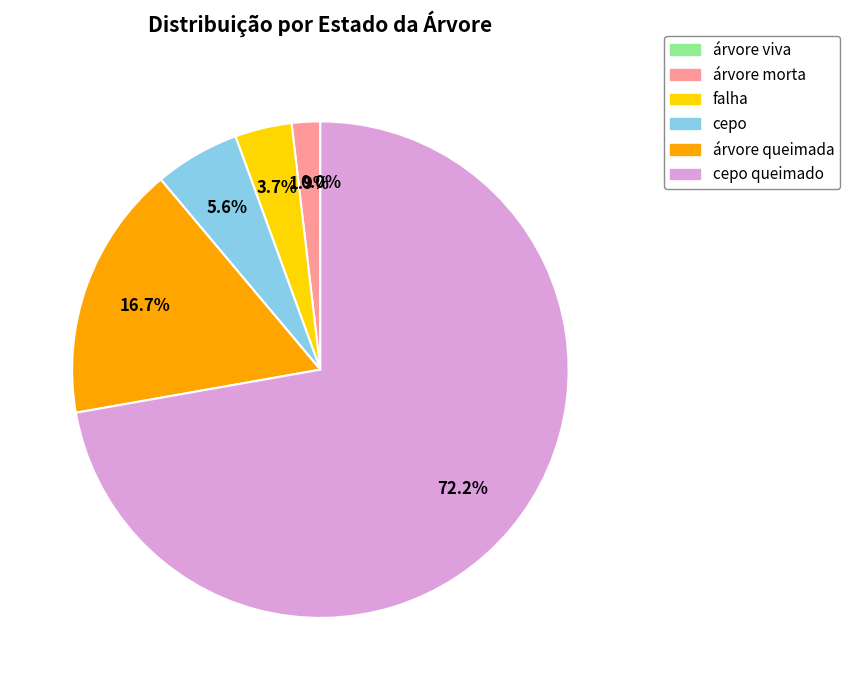

True or false: árvore morta accounts for 8% of the total.

False